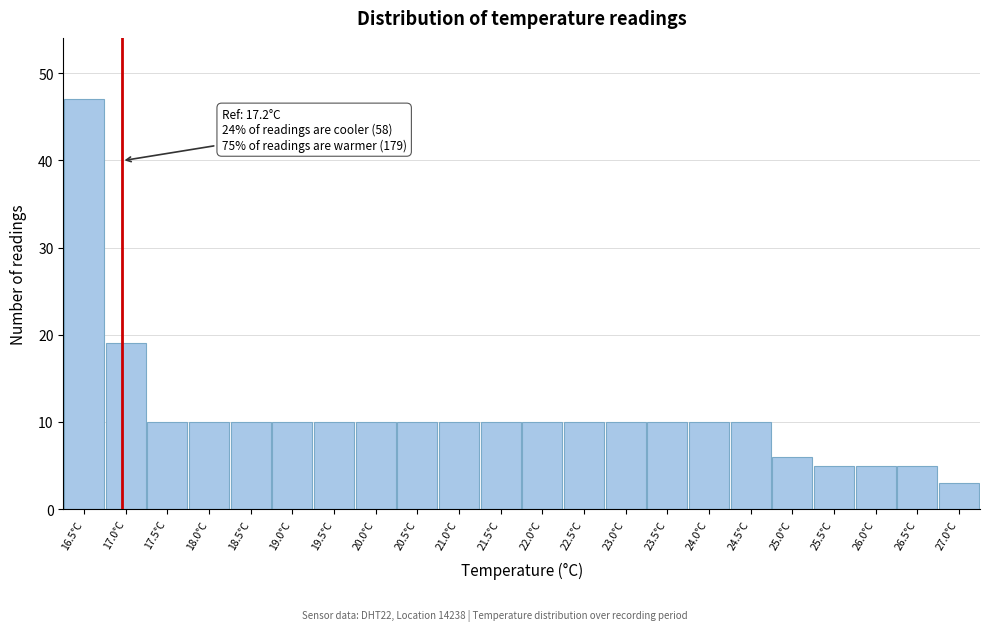

Reading left to right, transcribe all the data shown in this chart.

16.5°C=47	17.0°C=19	17.5°C=10	18.0°C=10	18.5°C=10	19.0°C=10	19.5°C=10	20.0°C=10	20.5°C=10	21.0°C=10	21.5°C=10	22.0°C=10	22.5°C=10	23.0°C=10	23.5°C=10	24.0°C=10	24.5°C=10	25.0°C=6	25.5°C=5	26.0°C=5	26.5°C=5	27.0°C=3